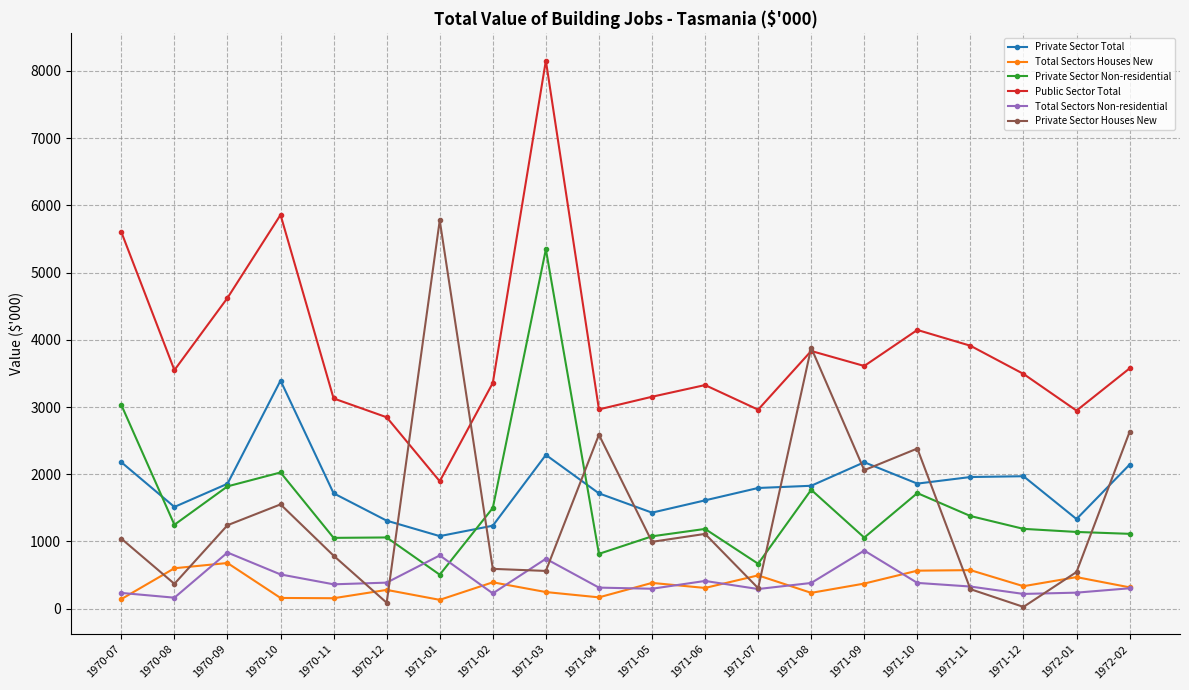

What is the sum of all Private Sector Non-residential values?

30712